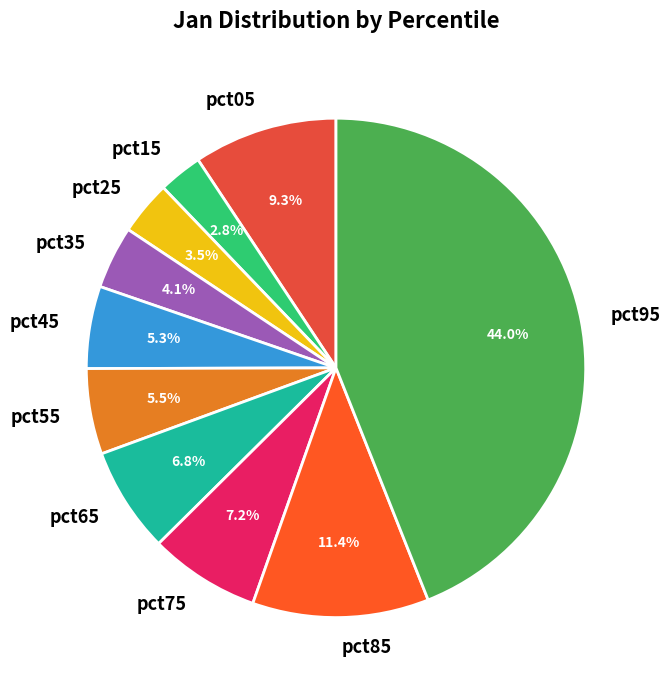

Between pct25 and pct65, which is larger?

pct65